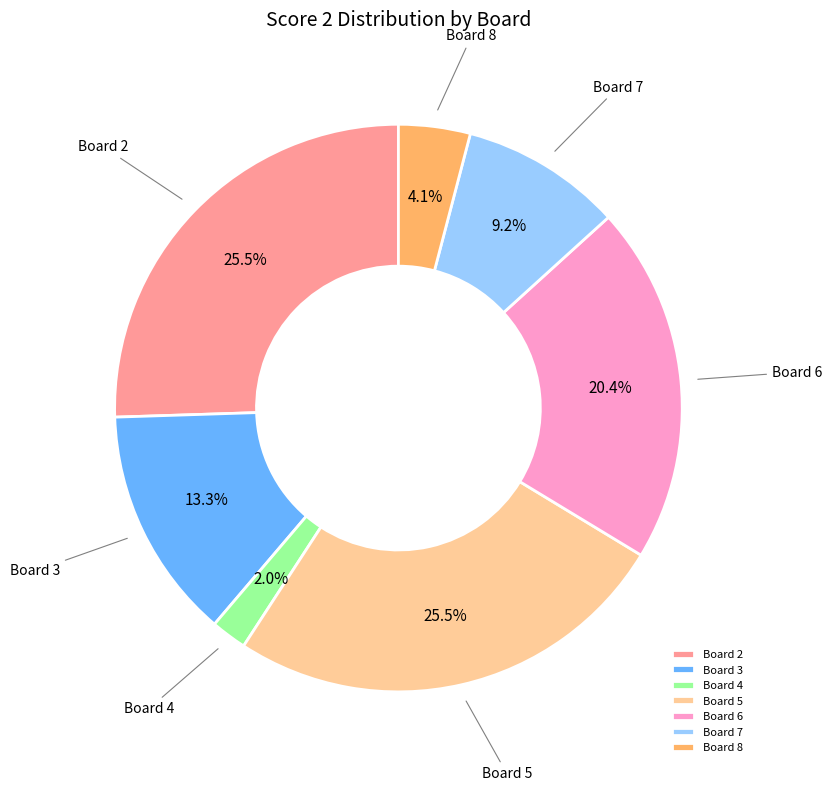

How much of the chart is everything except Board 7?

90.8%